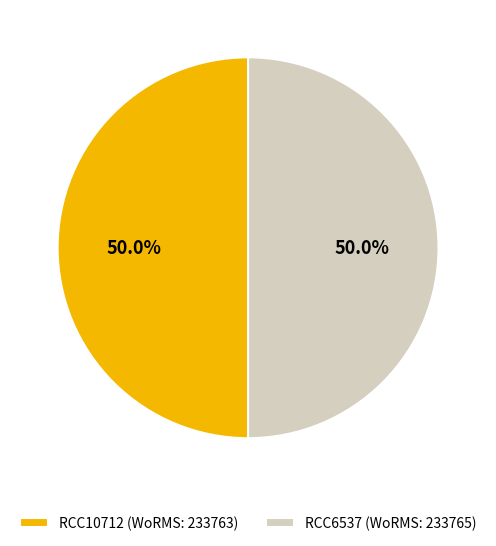

Approximately how many times larger is the value at RCC10712 (WoRMS: 233763) compared to RCC6537 (WoRMS: 233765)?

1.0